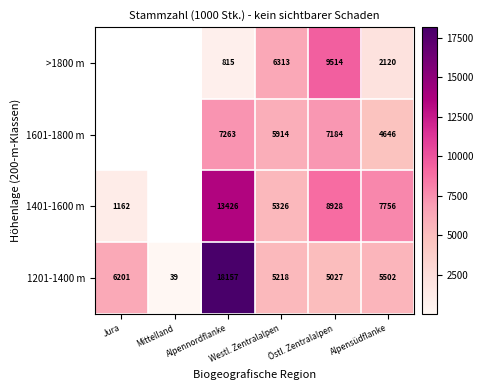

At Östl. Zentralalpen, list the series in order from largest to smallest.

>1800 m, 1401-1600 m, 1601-1800 m, 1201-1400 m